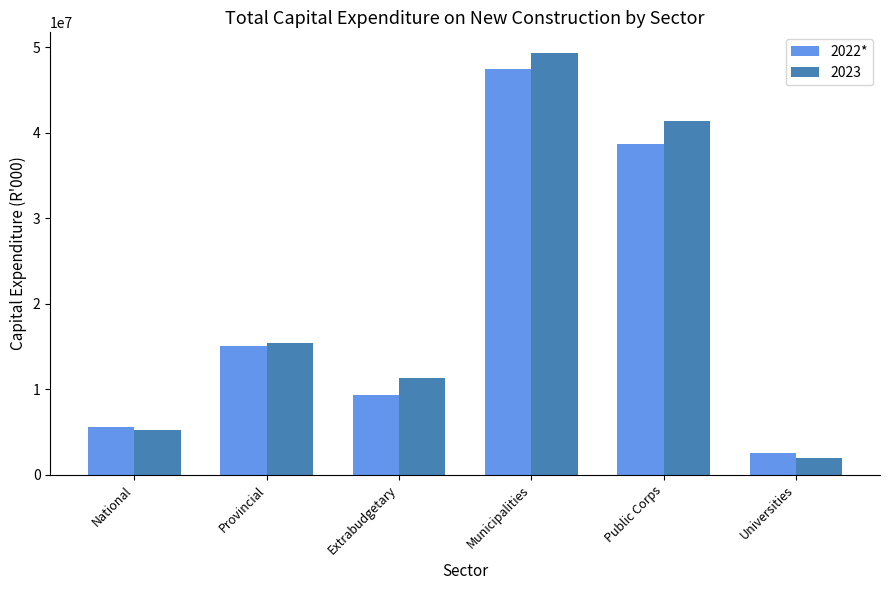

At which category does the chart reach its peak across all series?

Municipalities